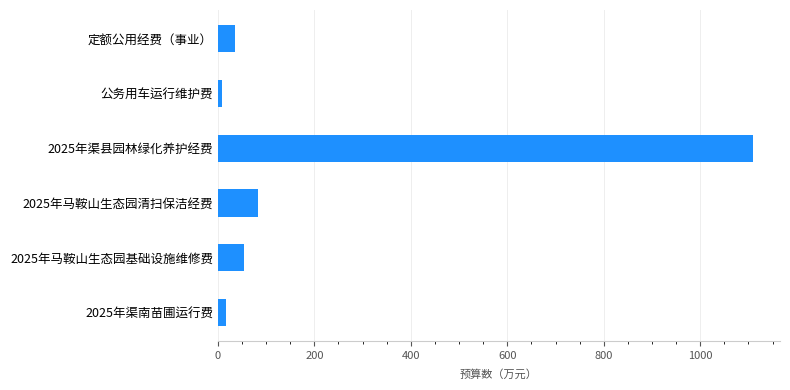

Reading bottom to top, list all the values displayed in this chart.

2025年渠南苗圃运行费=16.7	2025年马鞍山生态园基础设施维修费=55.0	2025年马鞍山生态园清扫保洁经费=82.7	2025年渠县园林绿化养护经费=1109.9	公务用车运行维护费=9.0	定额公用经费（事业）=35.2